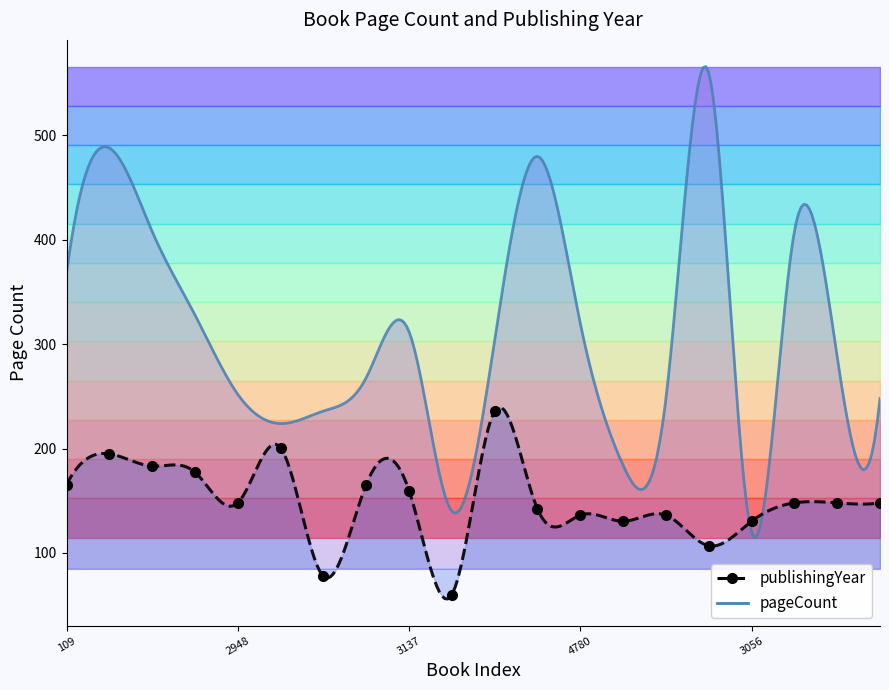

How many points are lower than both their immediate neighbors (excluding endpoints)?

5